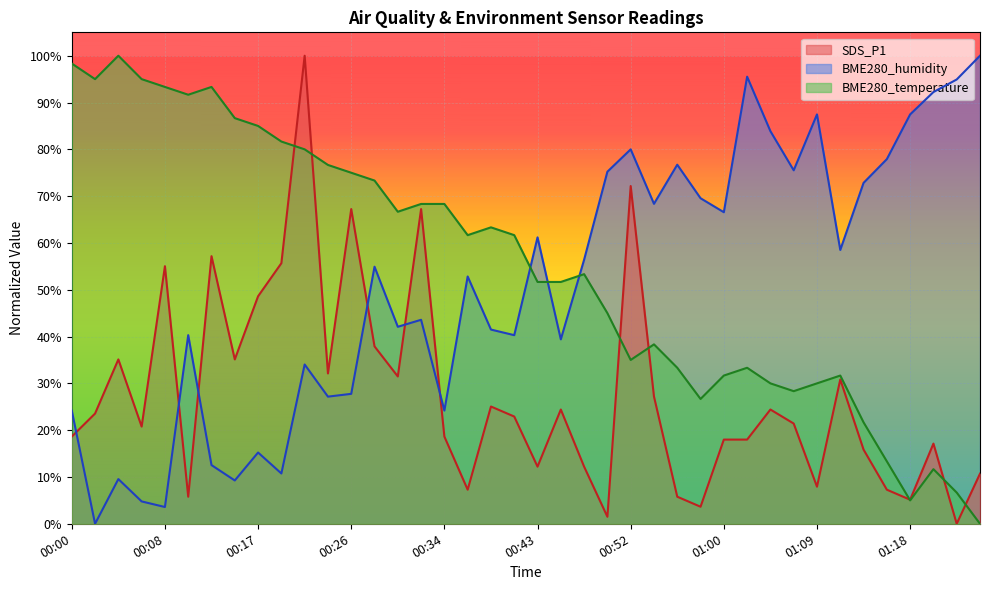

How many interior local peaks does the SDS_P1 series have?

12